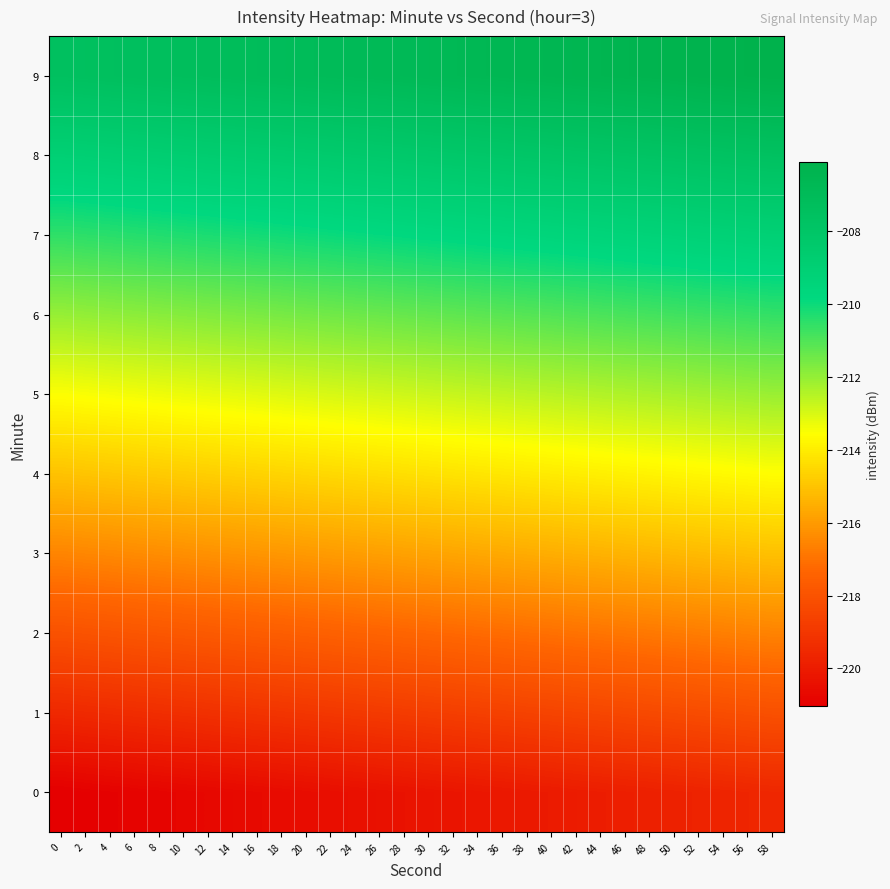

Count the number of categories in the chart.

30